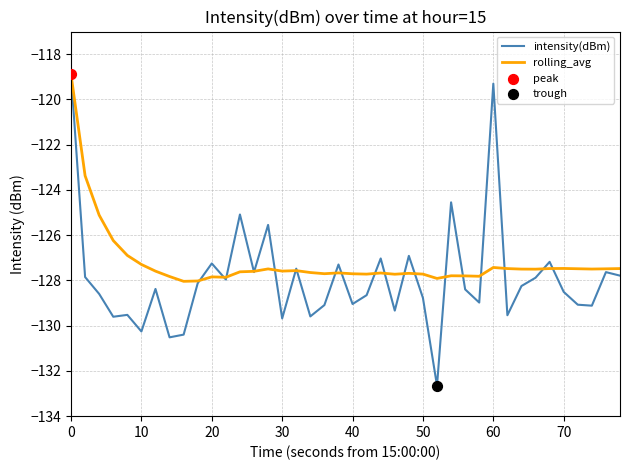

Which series has the widest spread of values?

intensity(dBm)